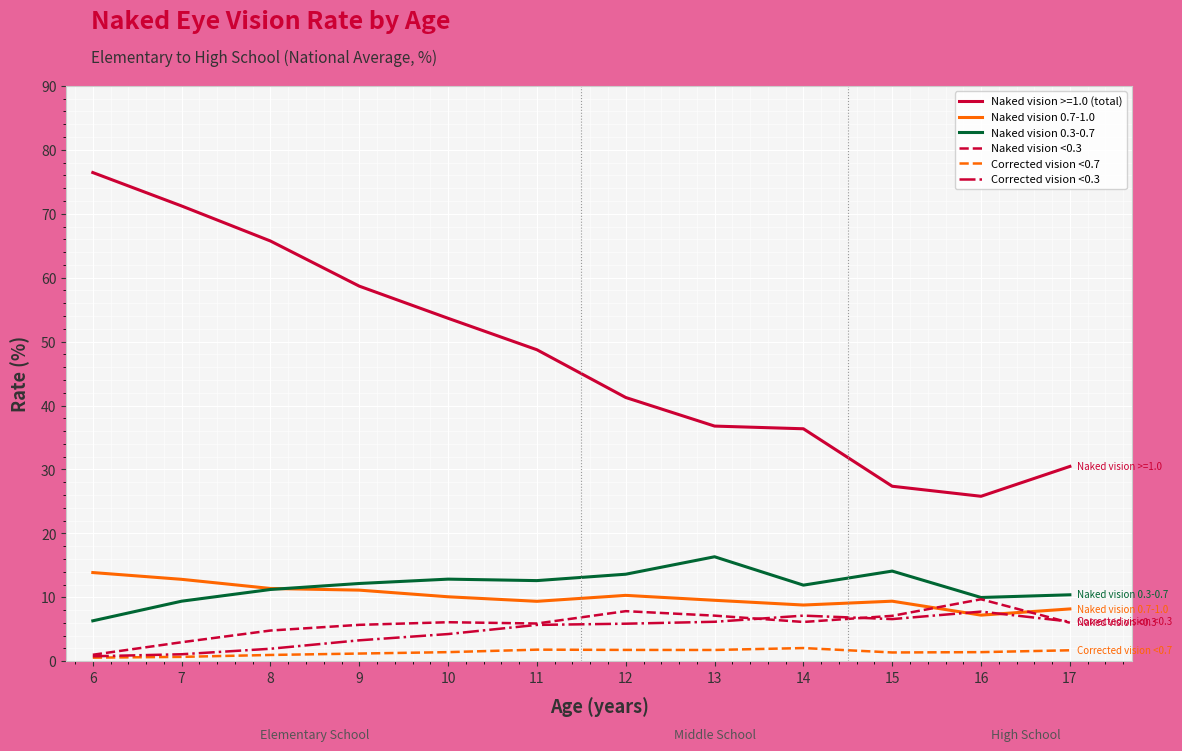

Which series has the largest total across all categories?

Naked vision >=1.0 (total)